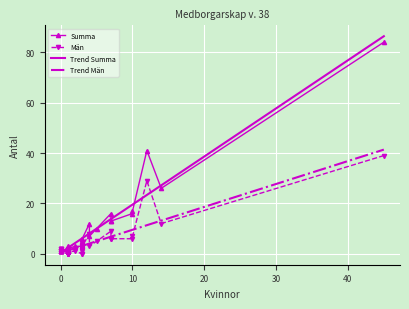

What is the sum of all Man values?

160